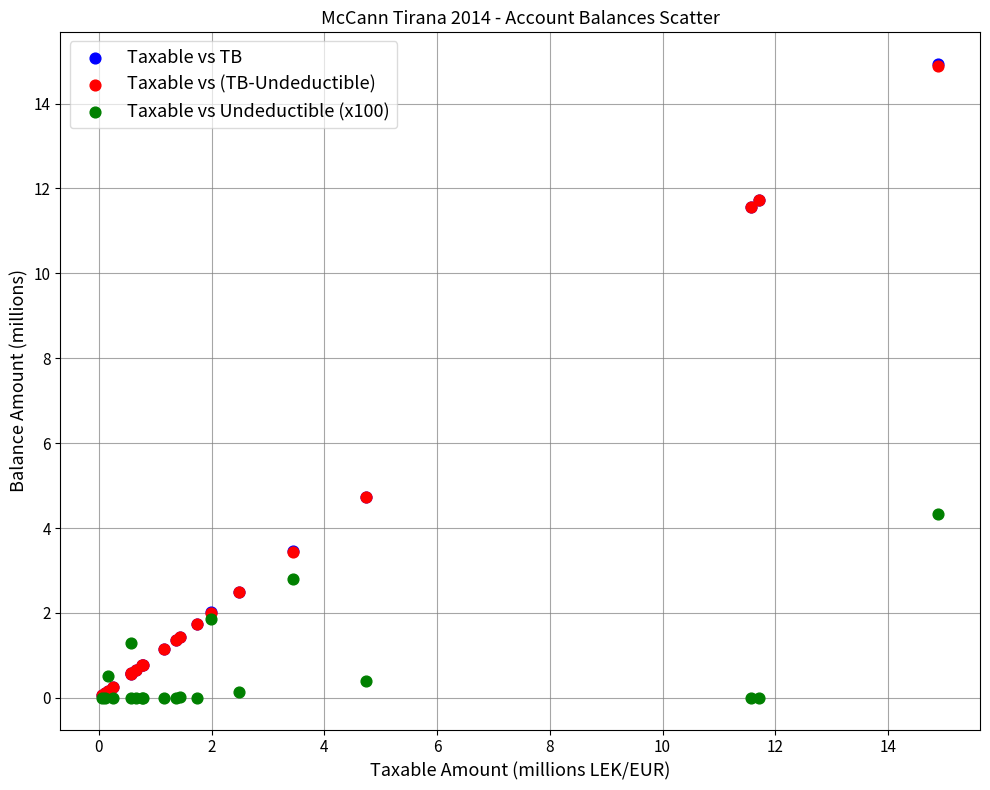

What are all the series names shown in the legend?

Taxable vs TB, Taxable vs (TB-Undeductible), Taxable vs Undeductible (x100)